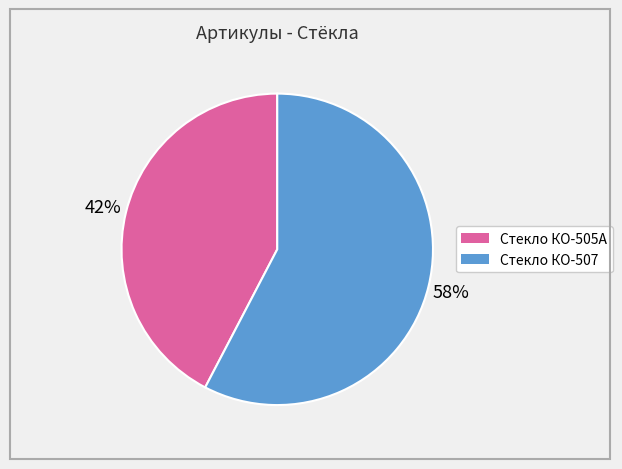

Rank the categories by value from lowest to highest.

Стекло КО-505А, Стекло КО-507